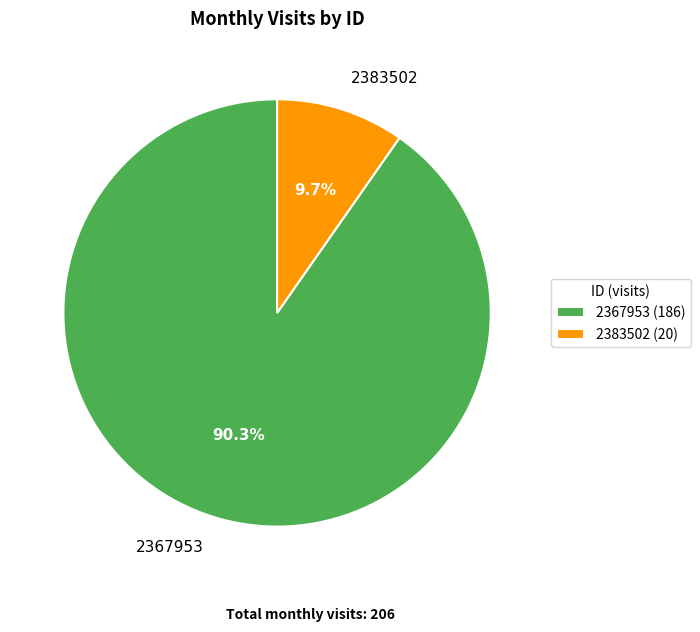

To the nearest percent, what is the average slice percentage?

50%